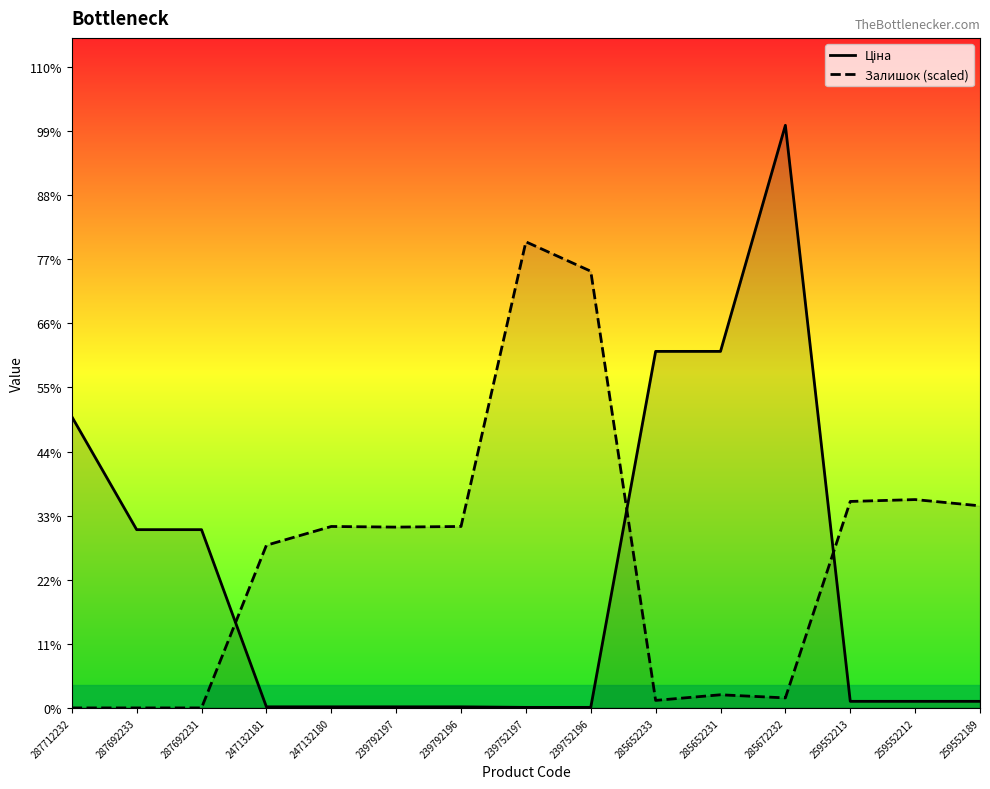

Where does the Ціна series first go above 689?

287712232